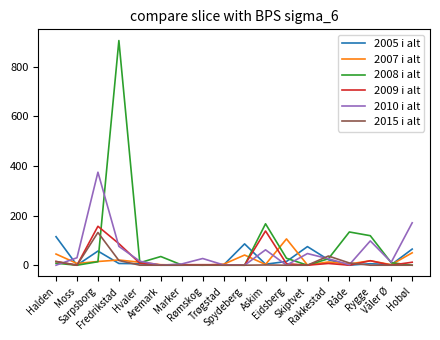

Where does the 2009 i alt series first go above 6?

Halden